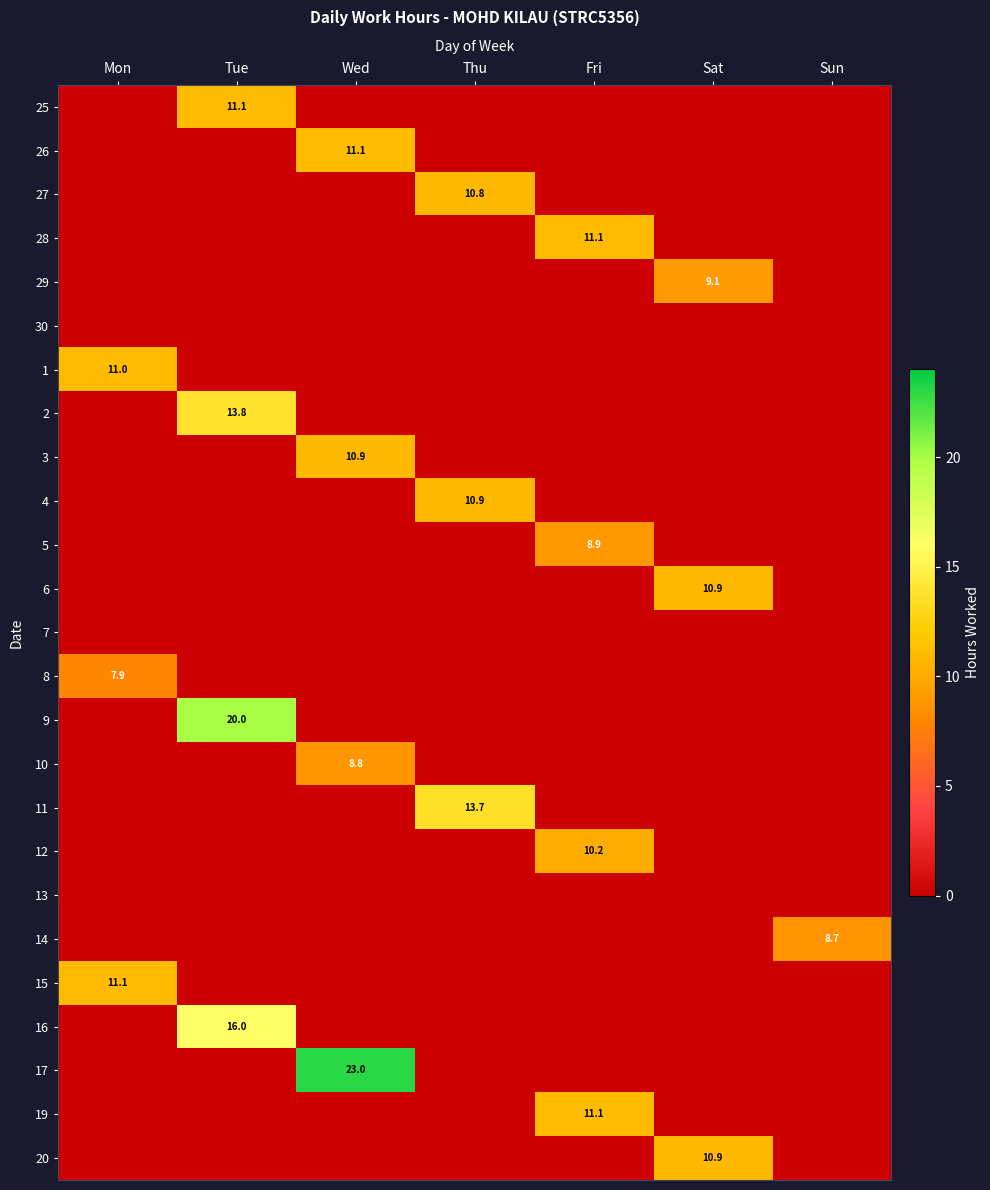

The 6 series shows 10.9 at Sat. True or false?

True